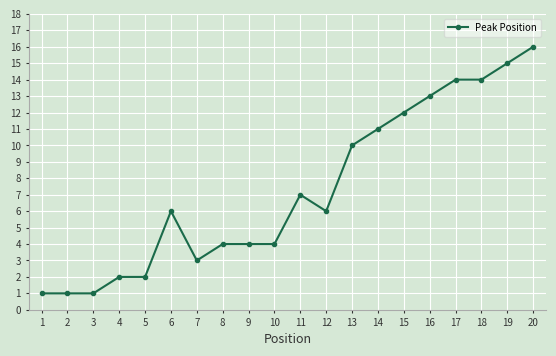

Which label corresponds to the largest value in the chart?

20